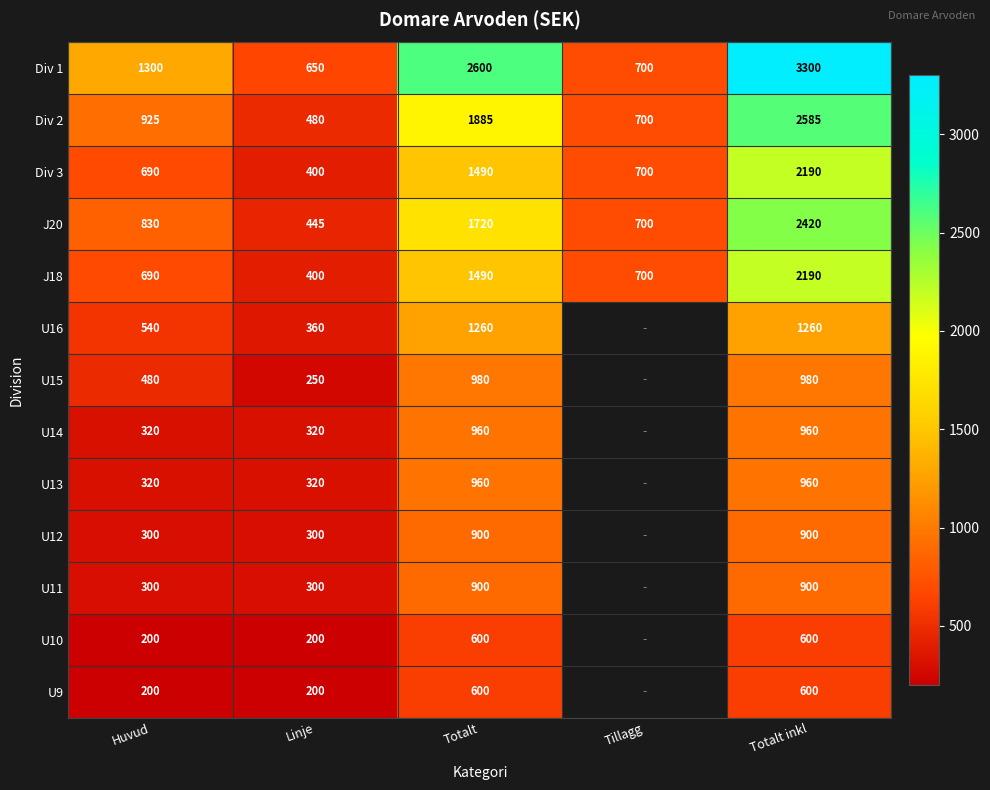

What is the sum of the Div 3 values at Linje and Totalt inkl?

2590